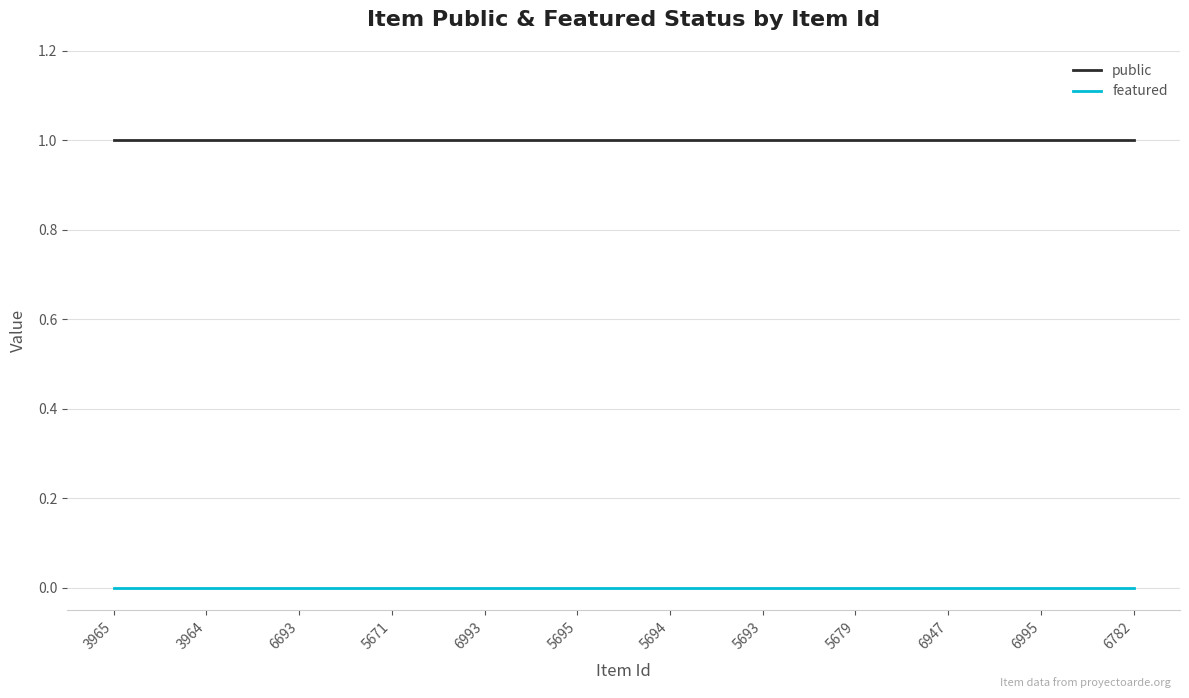

Count the number of data series in this chart.

2